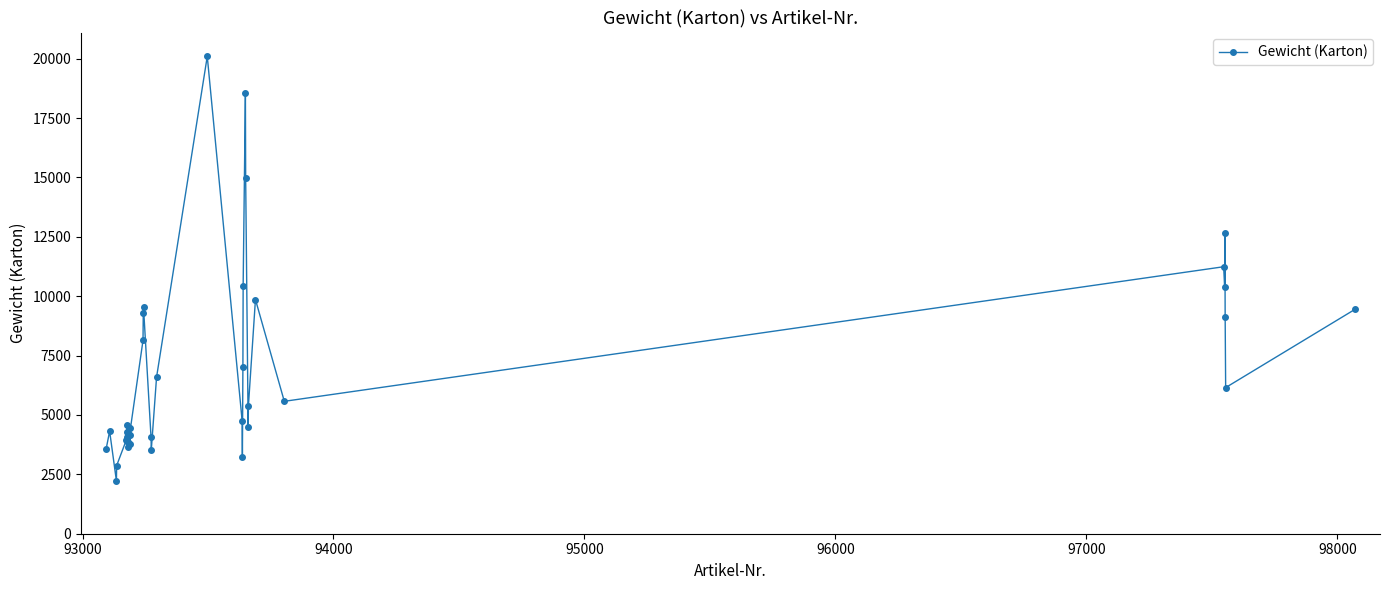

True or false: there are more than 1 points higher than both neighbors.

True